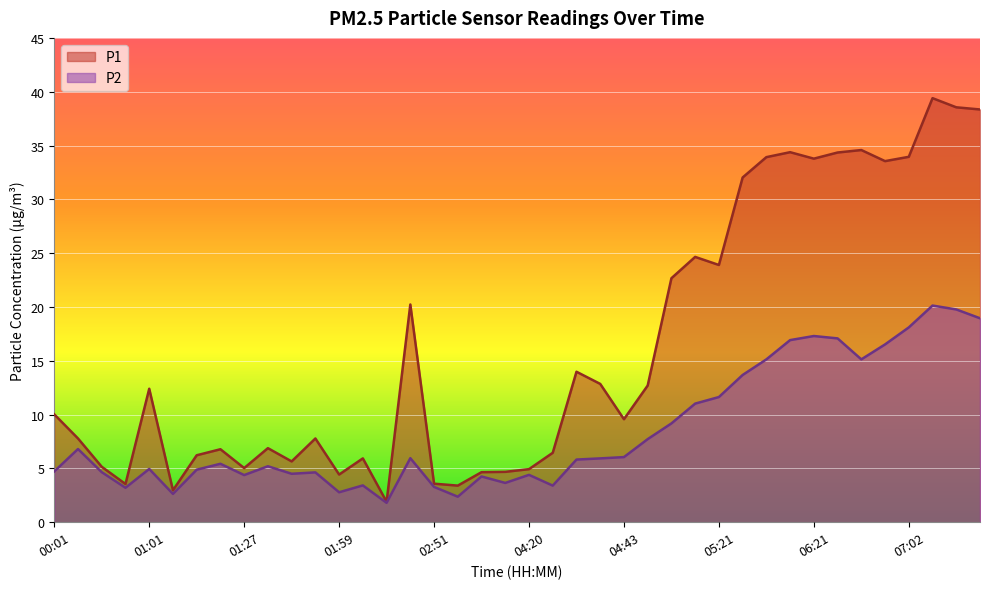

What is the maximum value for P1?

39.4